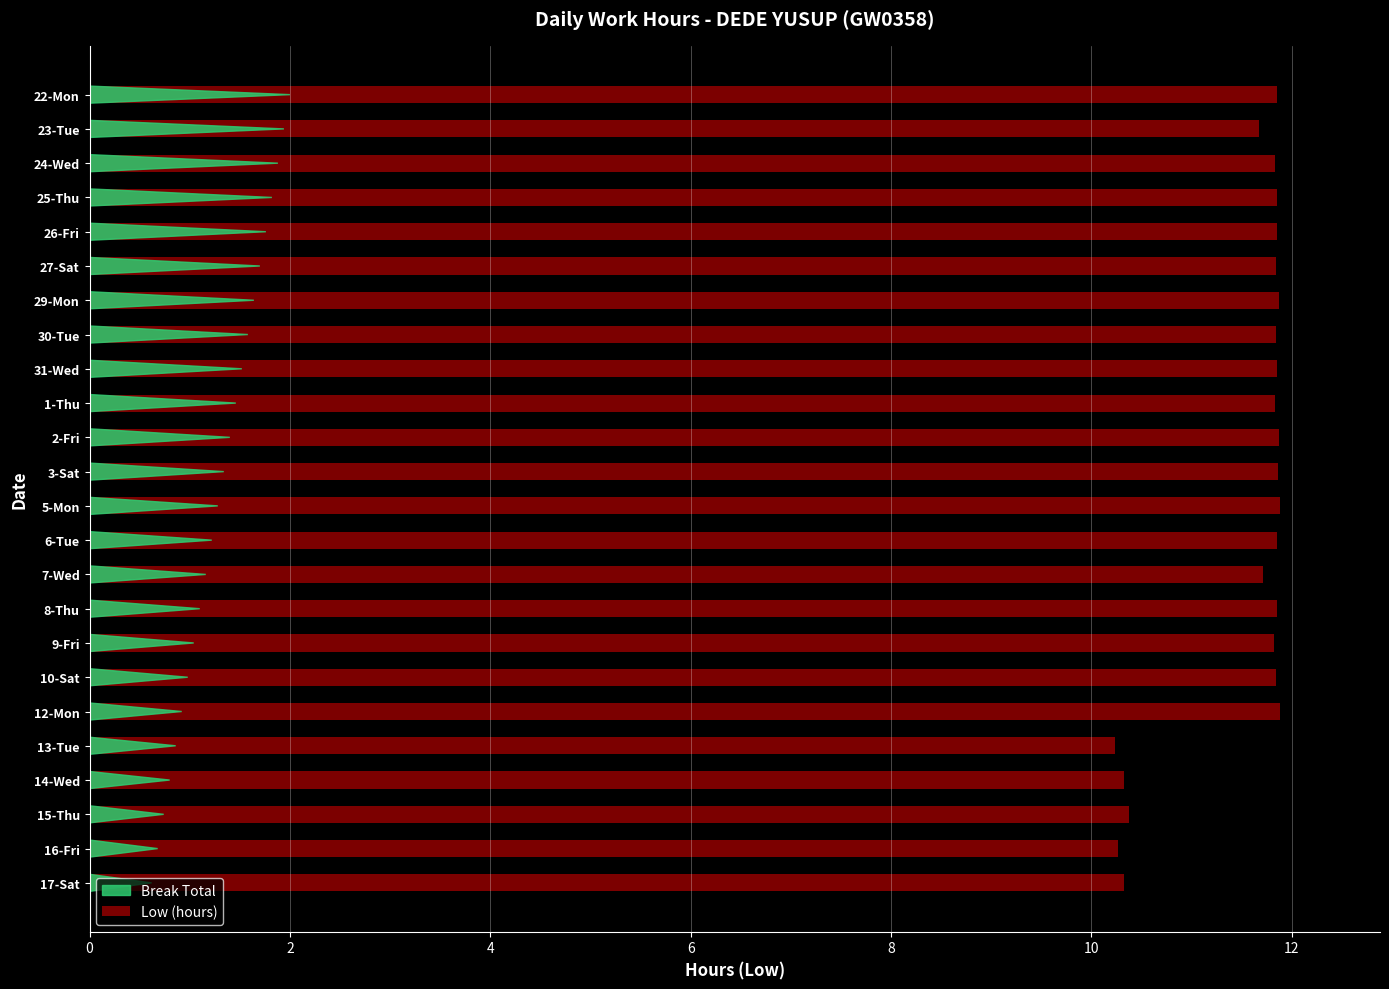

What is the average value?

11.5